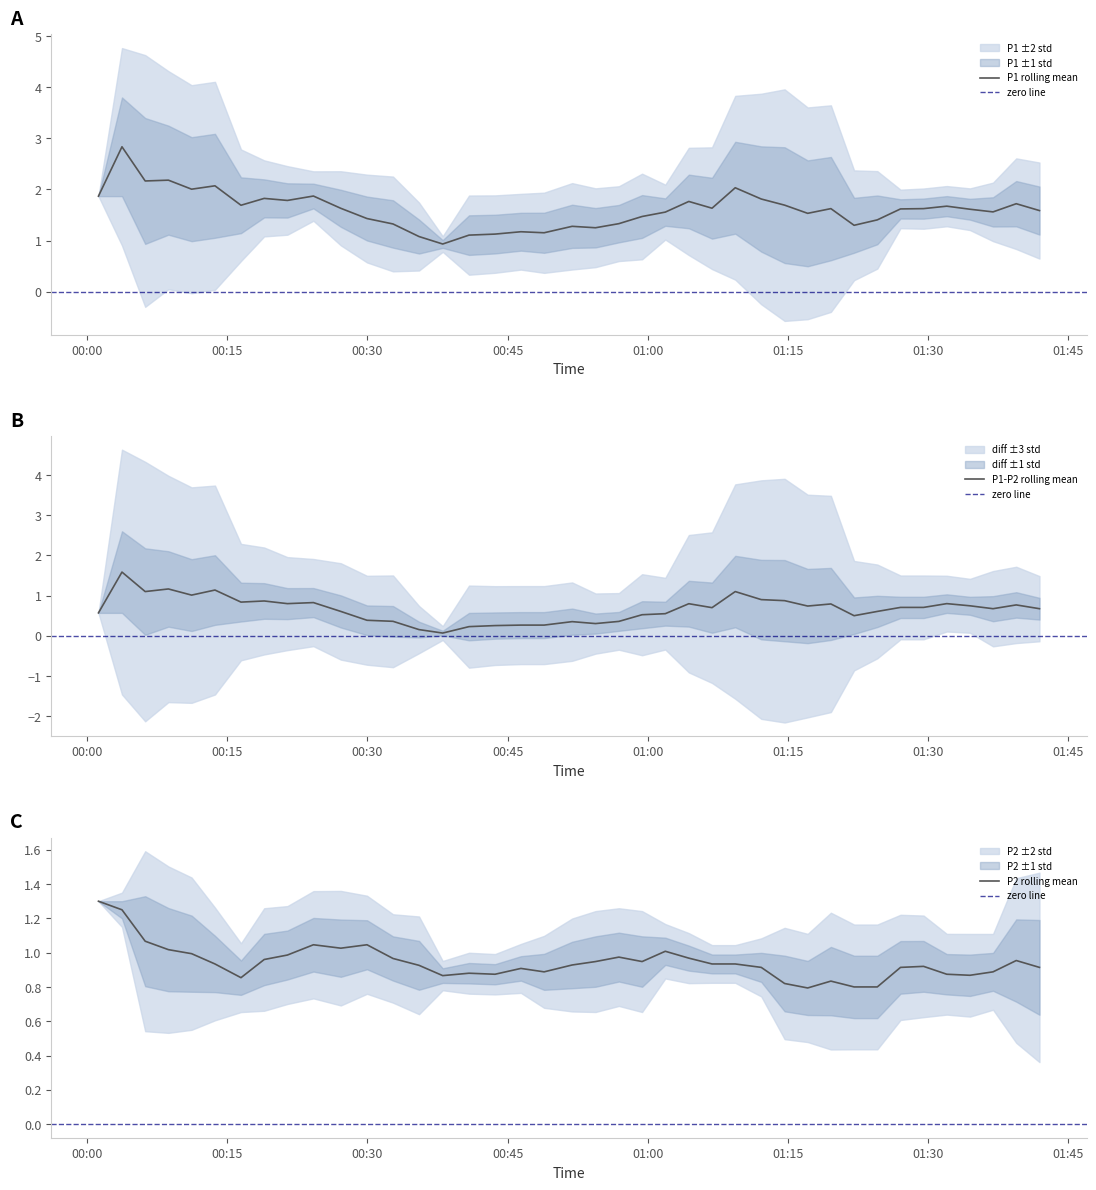

List the series in order of their overall mean, highest first.

P1, P2